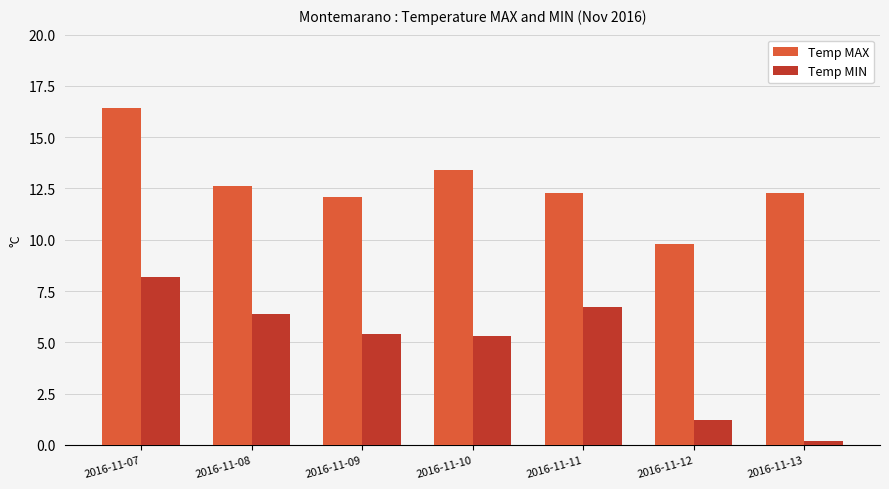

What is the value of the Temp MAX bar at the 6th from the left?

9.8